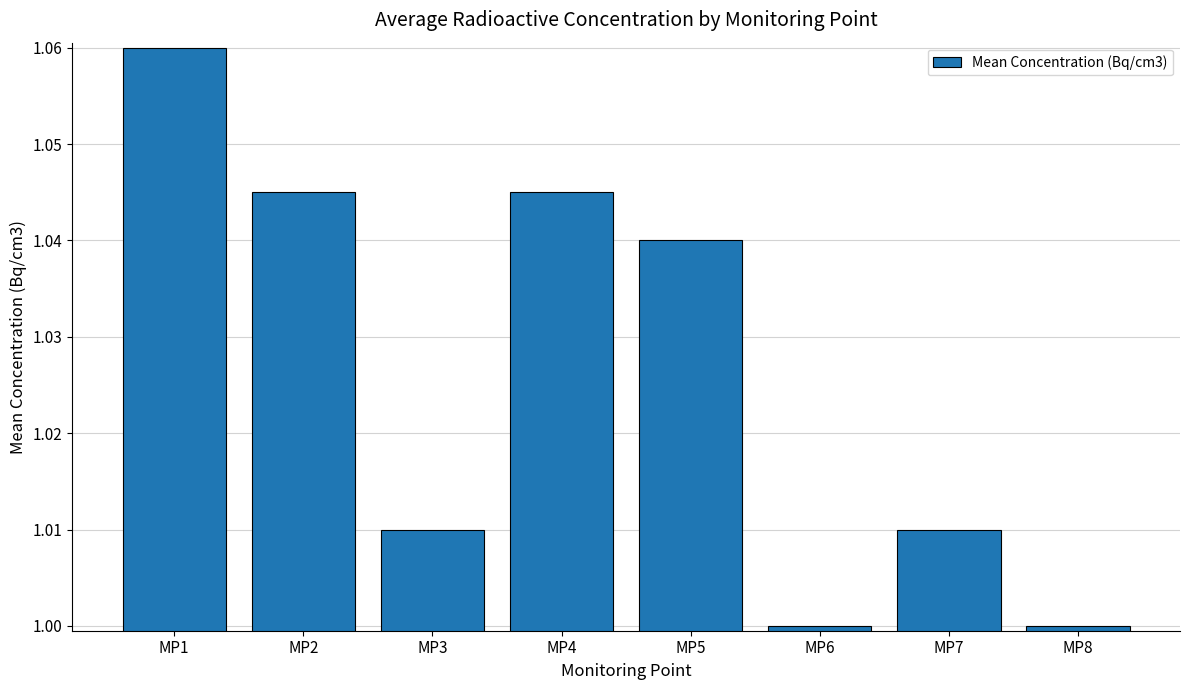

How many values are between 1 and 2?

8